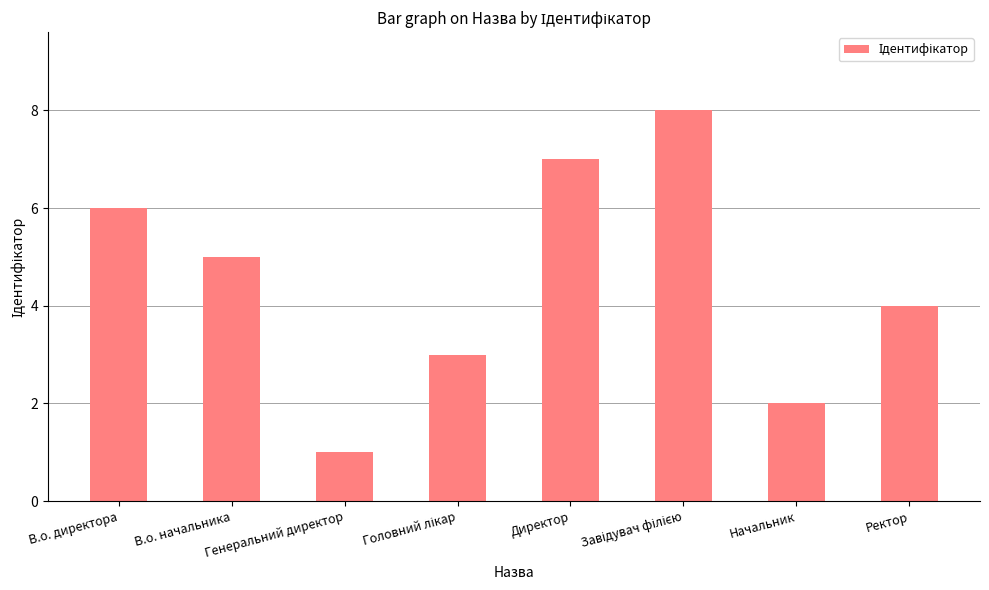

What is the difference between the maximum and minimum values?

7